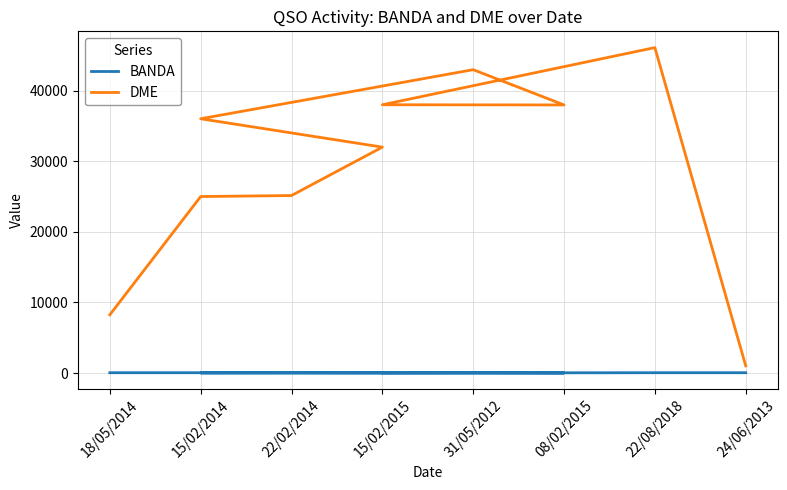

True or false: DME has a value of 4228 at 18/05/2014.

False